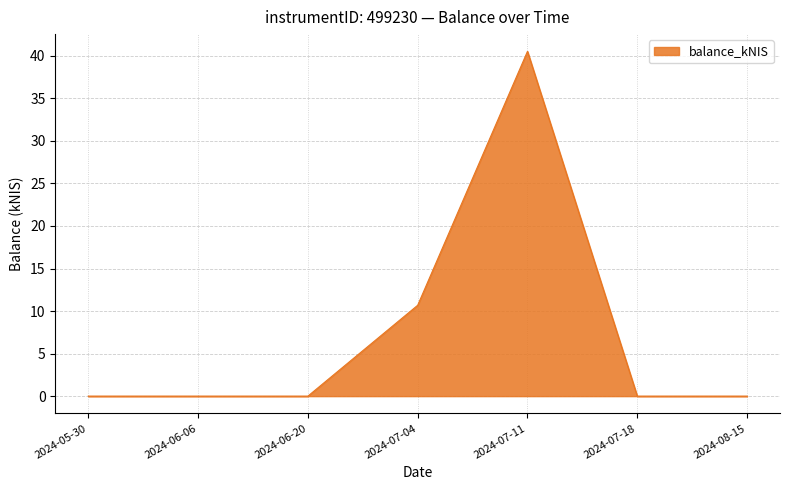

The value at 2024-07-18 is 0.0. True or false?

True